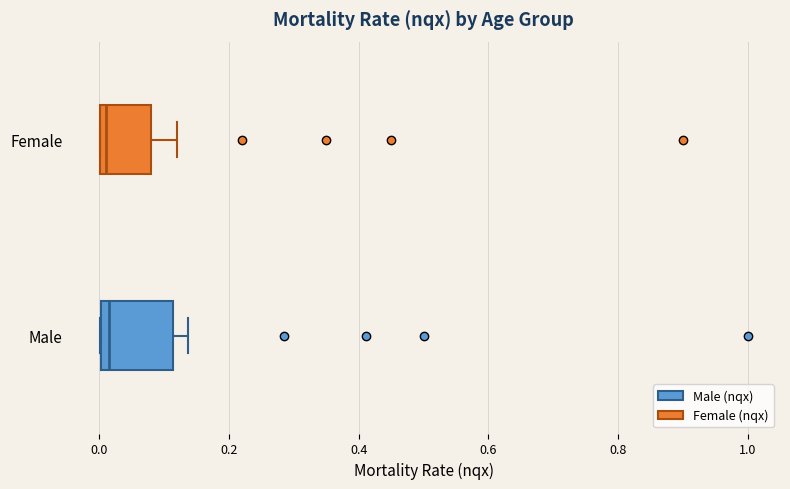

Reading bottom to top, read every box against the x-axis: the position of its median line, the range the box covers, and the ends of its whiskers. The values are not printed on the chart, so give them approximately, as read against the axis.

Male: median 0.02, box 0.00 to 0.12, whiskers 0.00 to 0.14
Female: median 0.02, box 0.00 to 0.08, whiskers 0.00 to 0.12